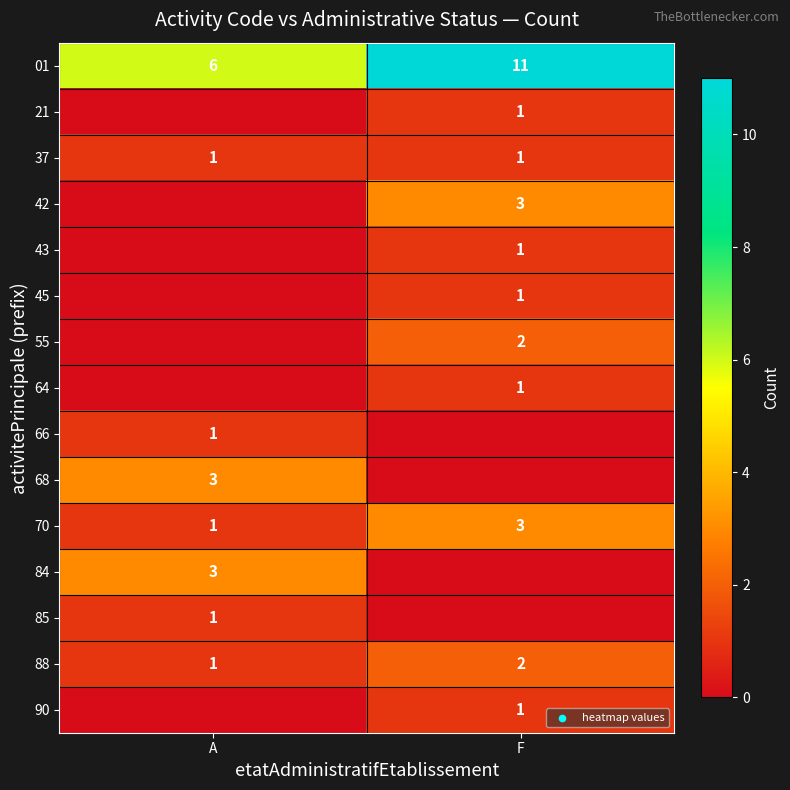

List the labels in order of 70 value, largest first.

F, A